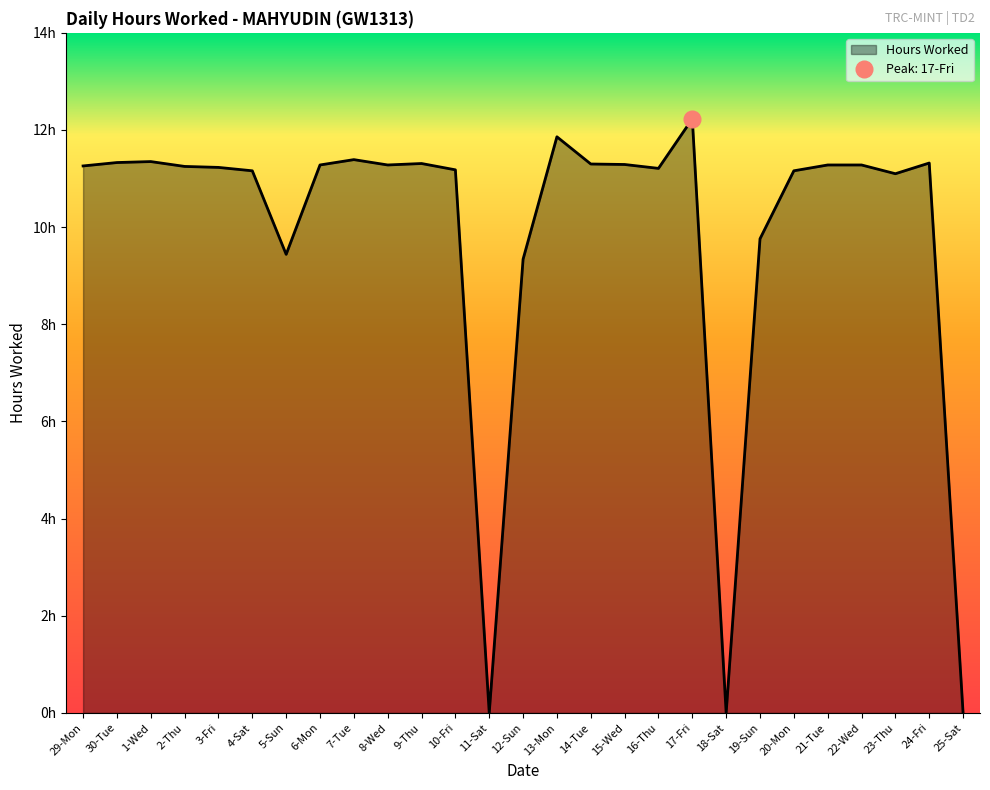

What value does the data have at 21-Tue?

11.3